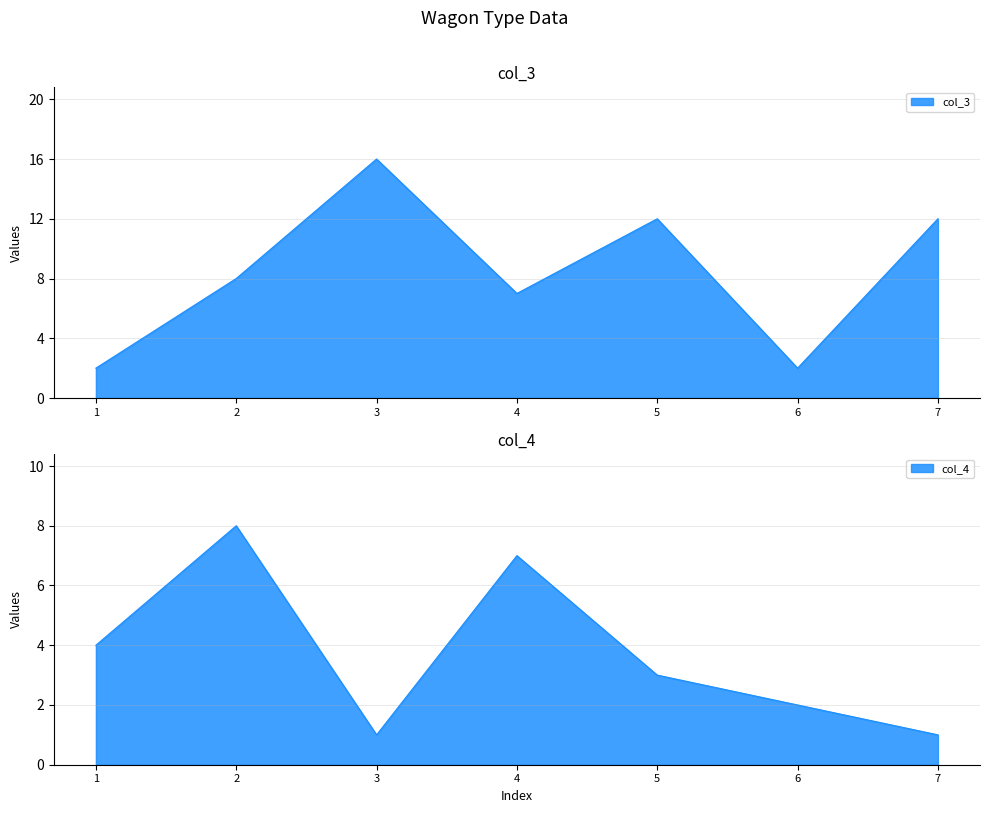

What is the difference between the maximum and minimum values in the col_3 series?

14